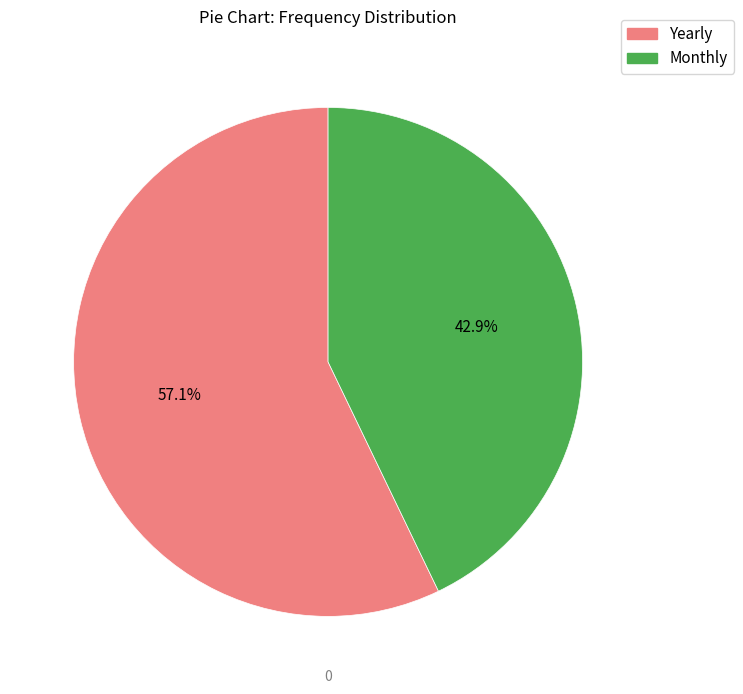

What is the majority slice?

Yearly